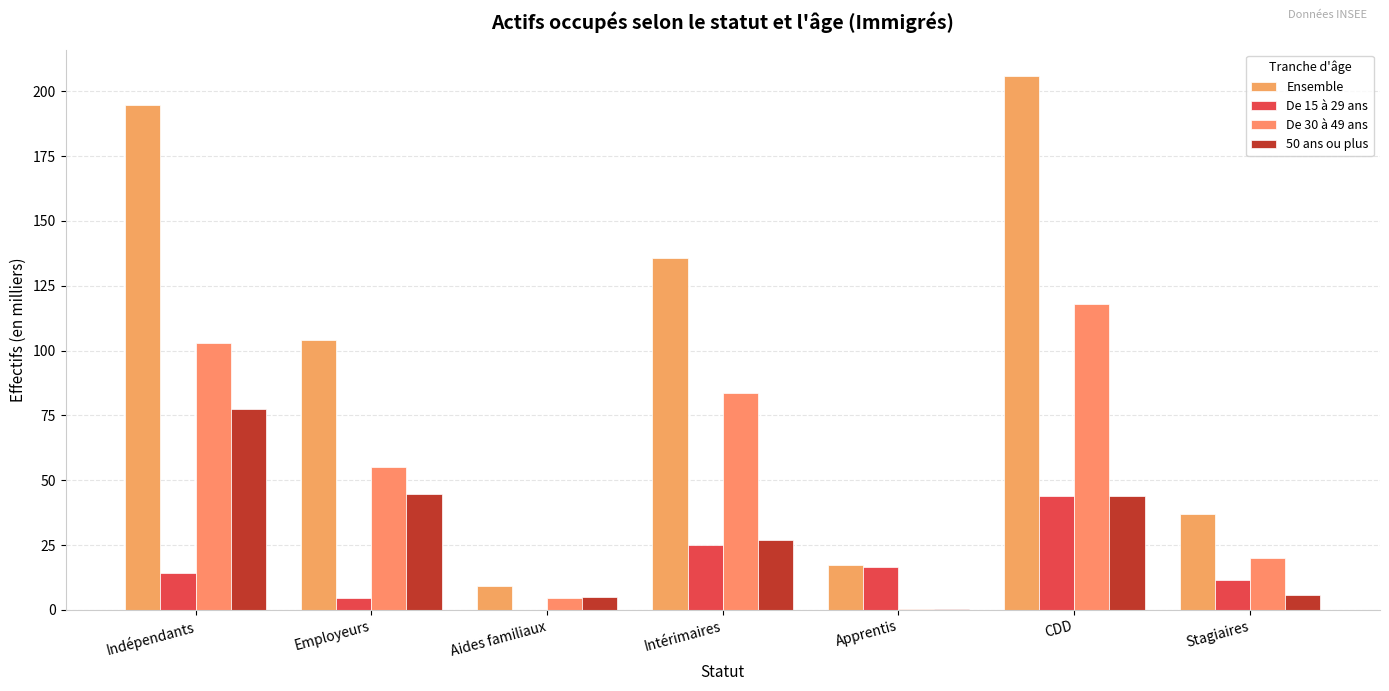

At which label does Ensemble reach its peak?

CDD